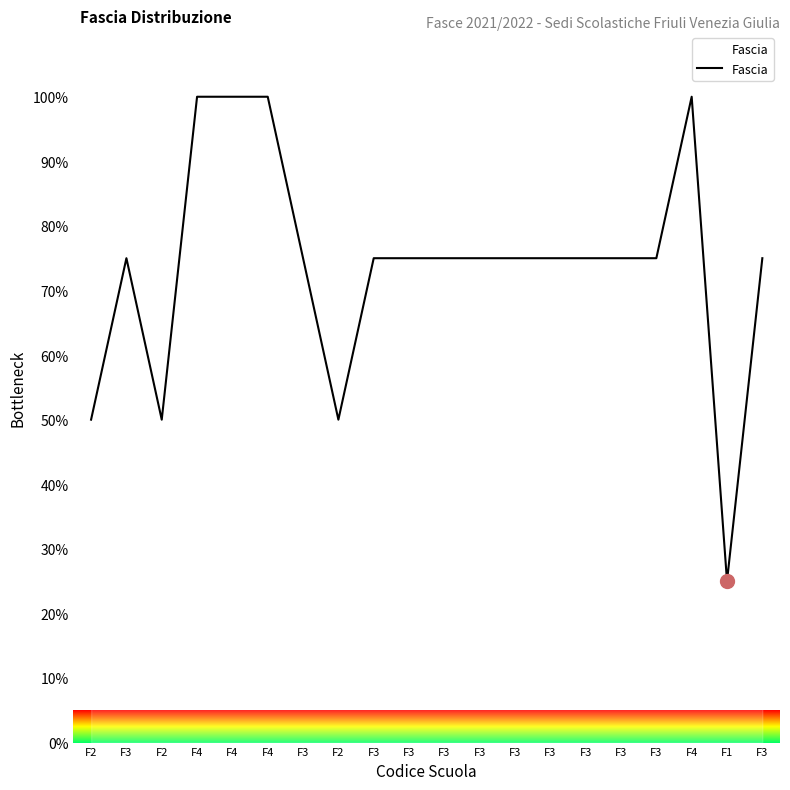

What is the difference between the maximum and second lowest values?

50